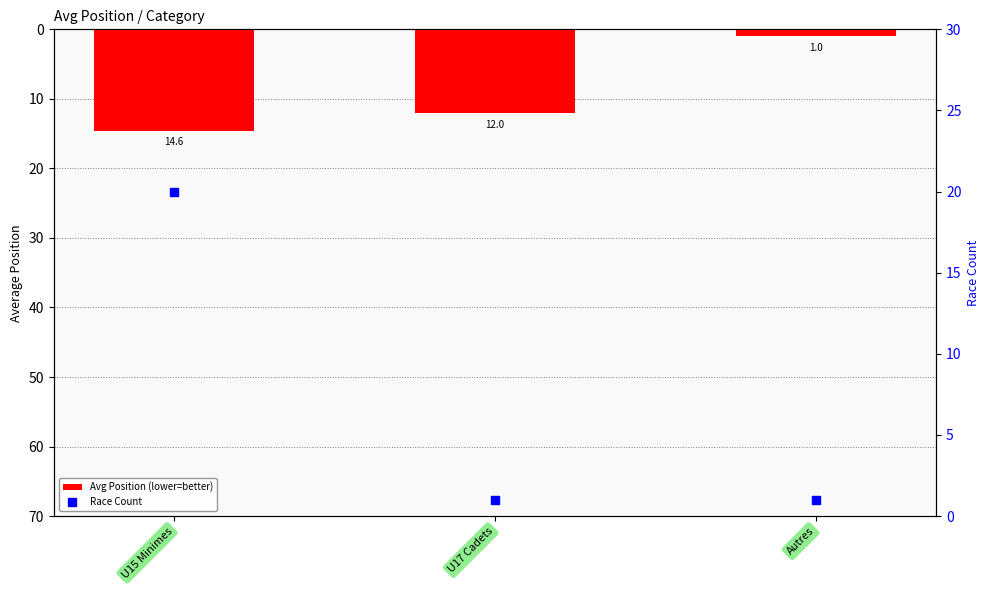

What is the approximate value of Race Count at Autres?

1.0